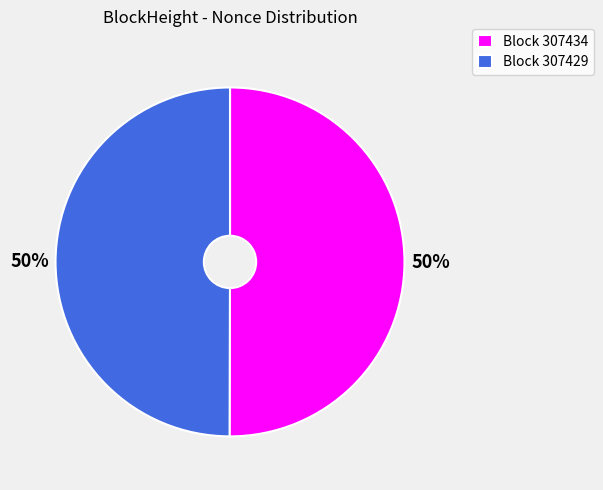

To the nearest percent, what portion does Block 307434 represent?

50%